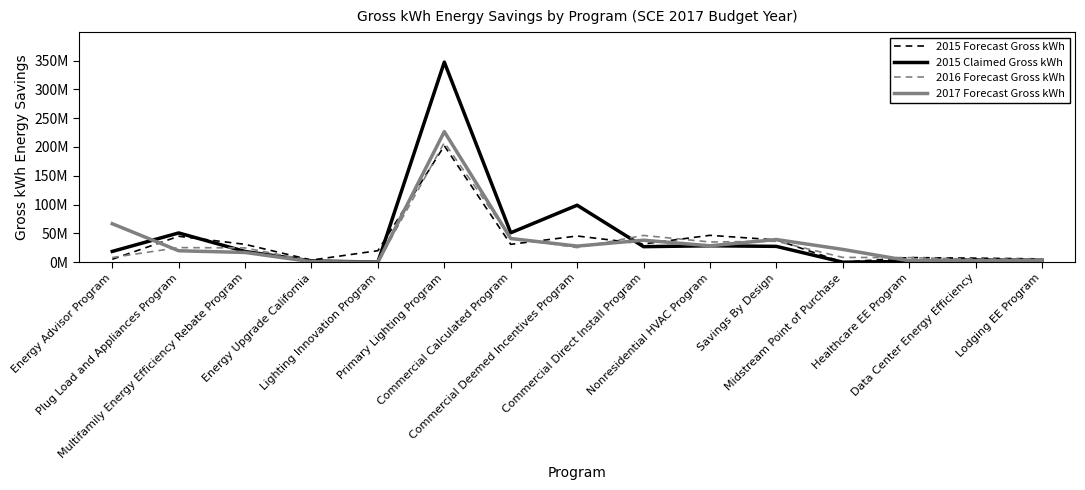

What is the difference between the maximum and minimum values in the 2015 Claimed Gross kWh series?

347307022.4